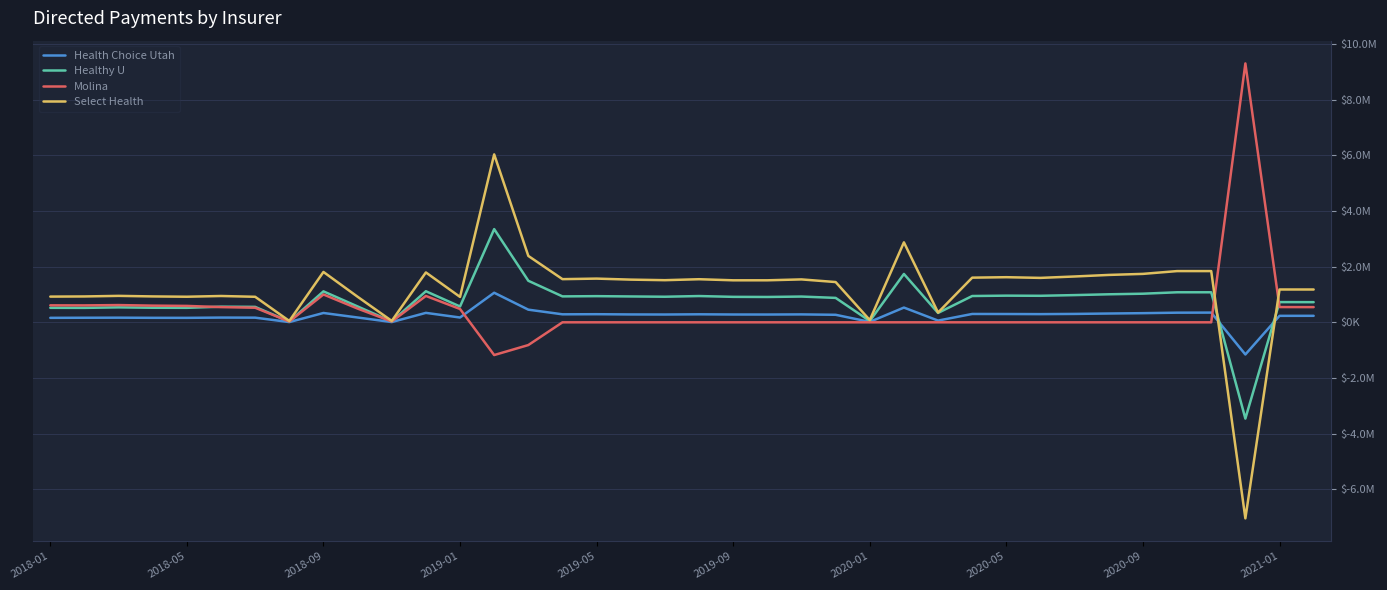

Is this an area chart (filled region under the line)?

No